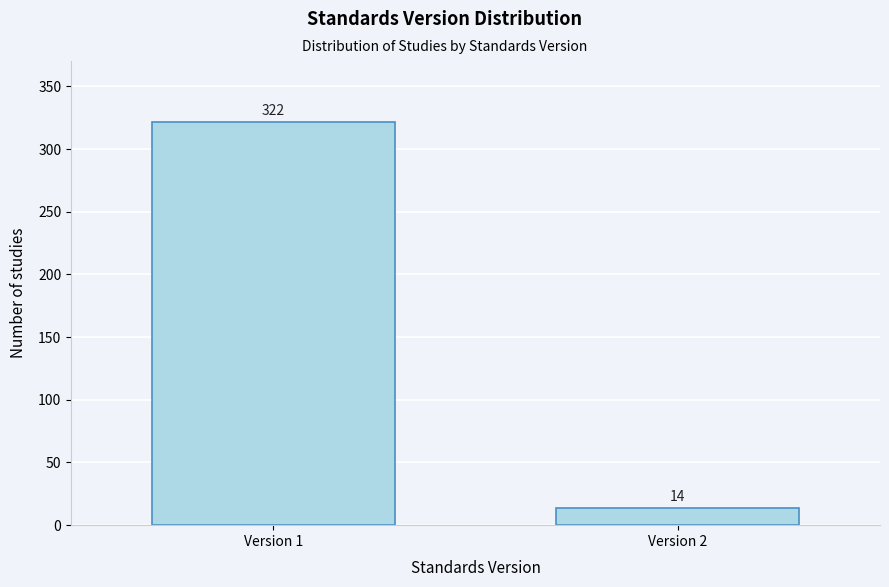

Reading left to right, what are all the values shown in this chart?

322	14